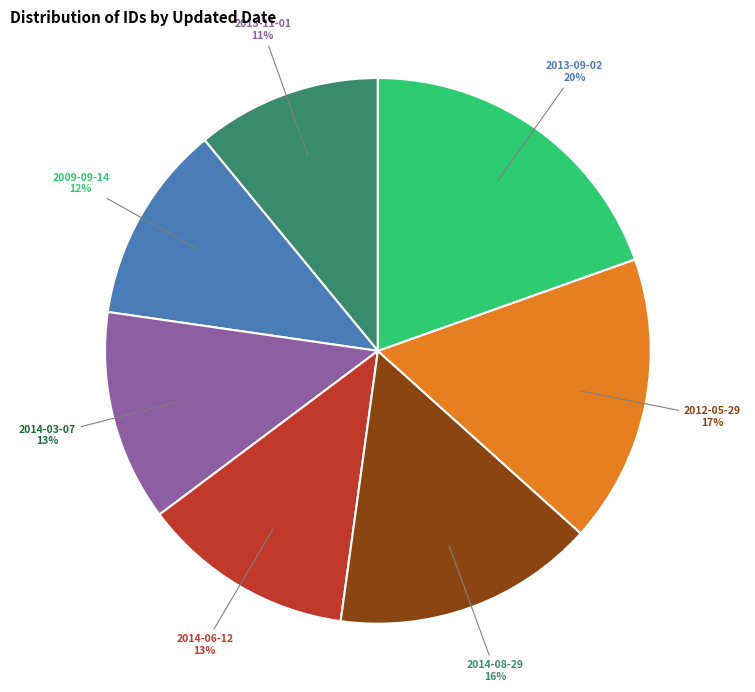

Approximately how many times larger is the value at 2013-11-01 compared to 2014-08-29?

0.7